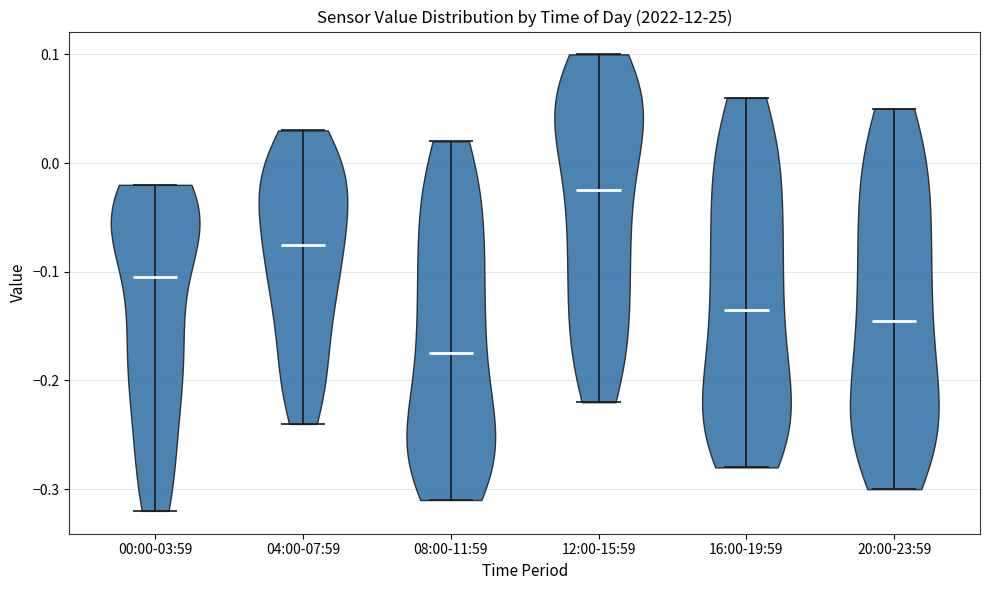

Reading left to right, read every violin against the y-axis: where its median line is, and the lowest and highest points it reaches. The values are not printed on the chart, so give them approximately, as read against the axis.

00:00-03:59: median line -0.10, lowest point -0.32, highest point -0.02
04:00-07:59: median line -0.07, lowest point -0.24, highest point 0.03
08:00-11:59: median line -0.17, lowest point -0.31, highest point 0.02
12:00-15:59: median line -0.02, lowest point -0.22, highest point 0.10
16:00-19:59: median line -0.13, lowest point -0.28, highest point 0.06
20:00-23:59: median line -0.14, lowest point -0.30, highest point 0.05